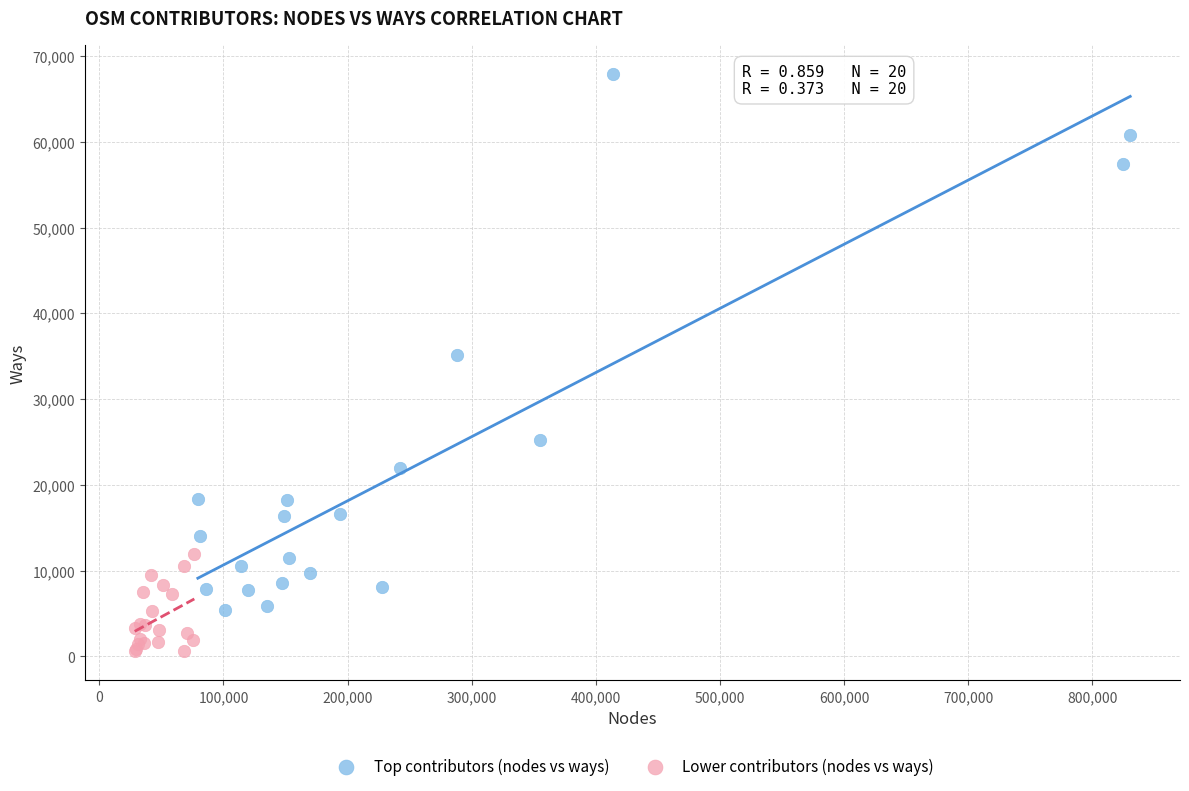

Which series contains the highest Y value?

Top contributors (nodes vs ways)